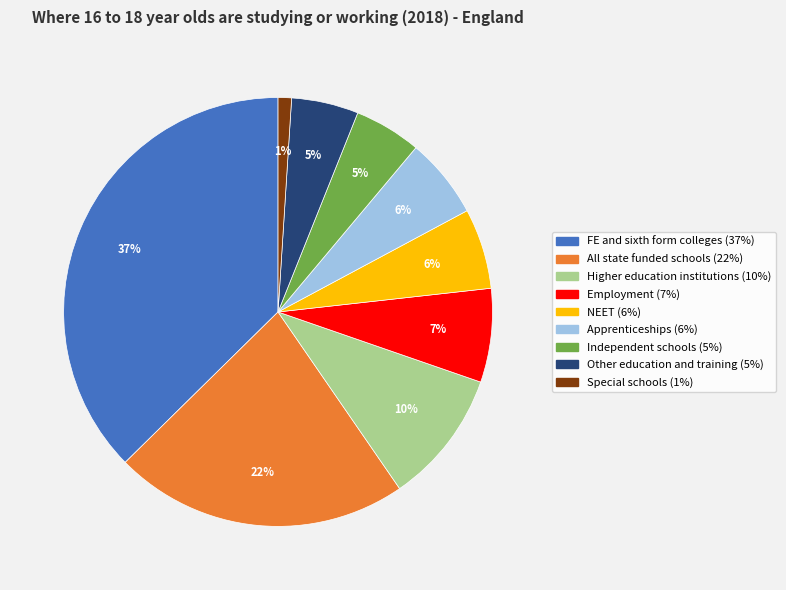

Do Higher education institutions and Employment together represent more than half of the pie?

No